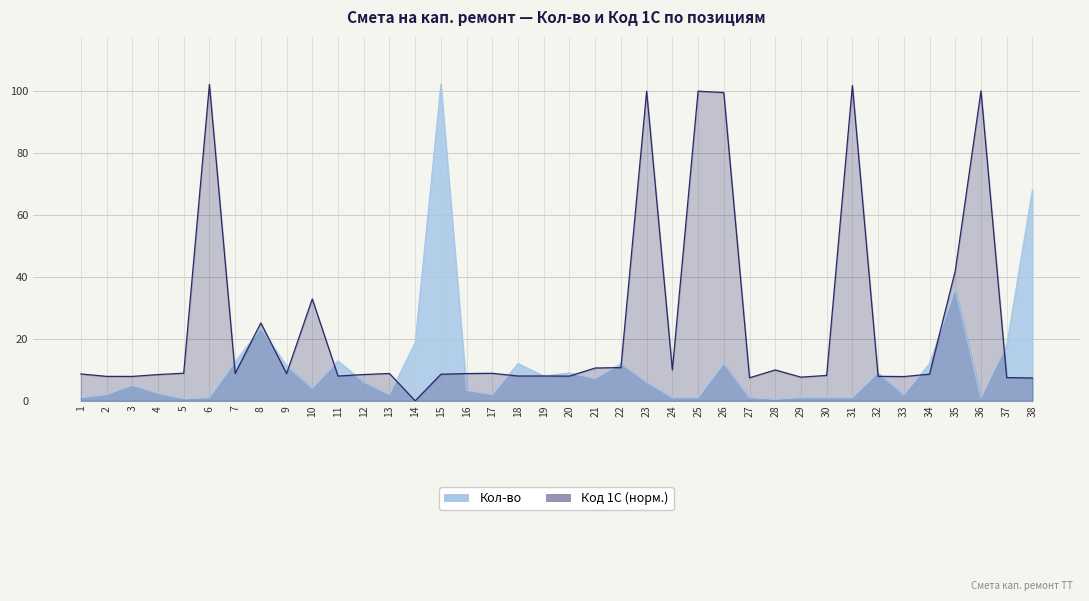

How many values in the Код 1С series exceed 8?

27